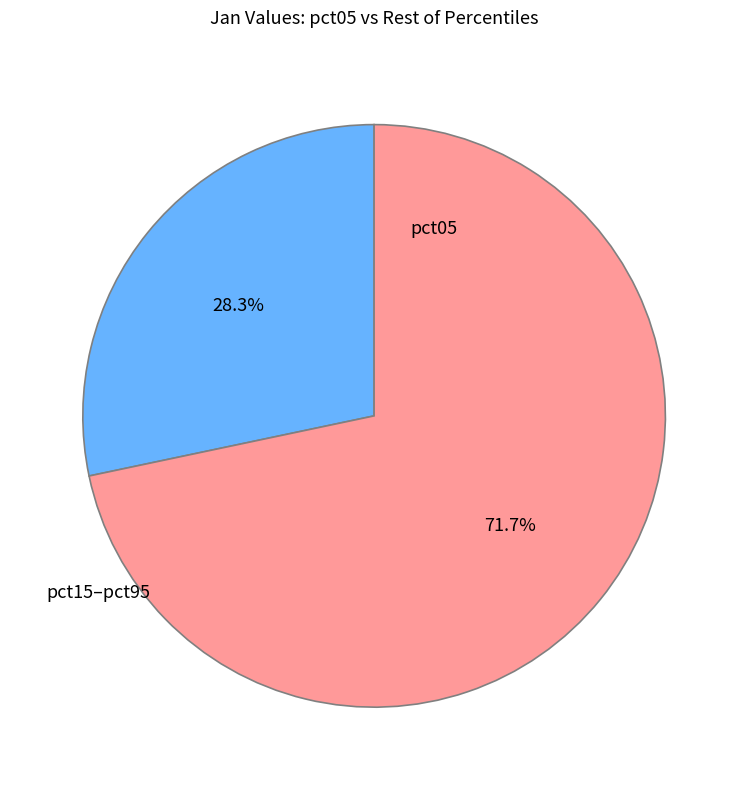

How many slices are in this pie chart?

2